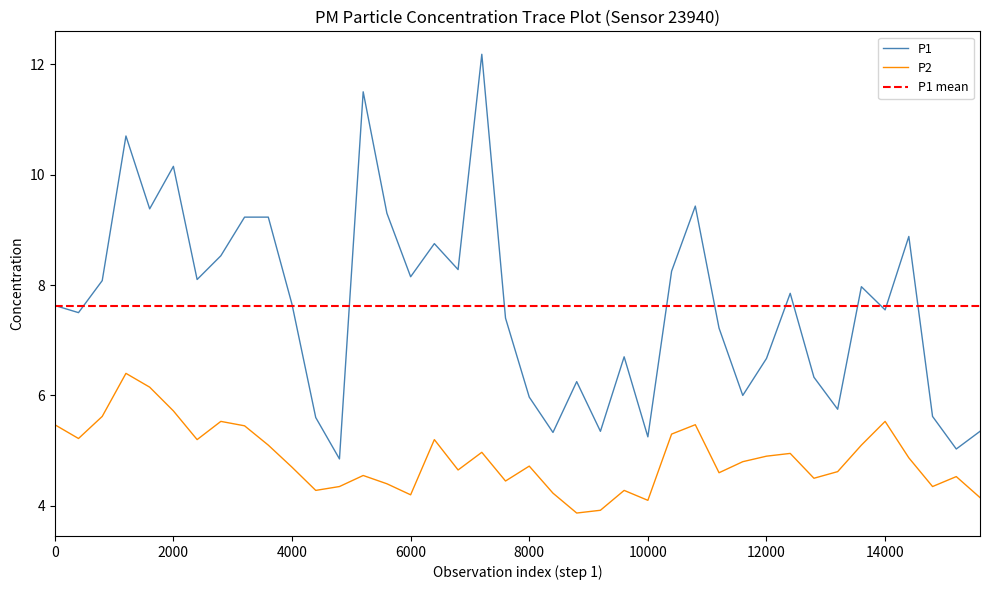

True or false: P2 has more than 2 interior local peaks.

True